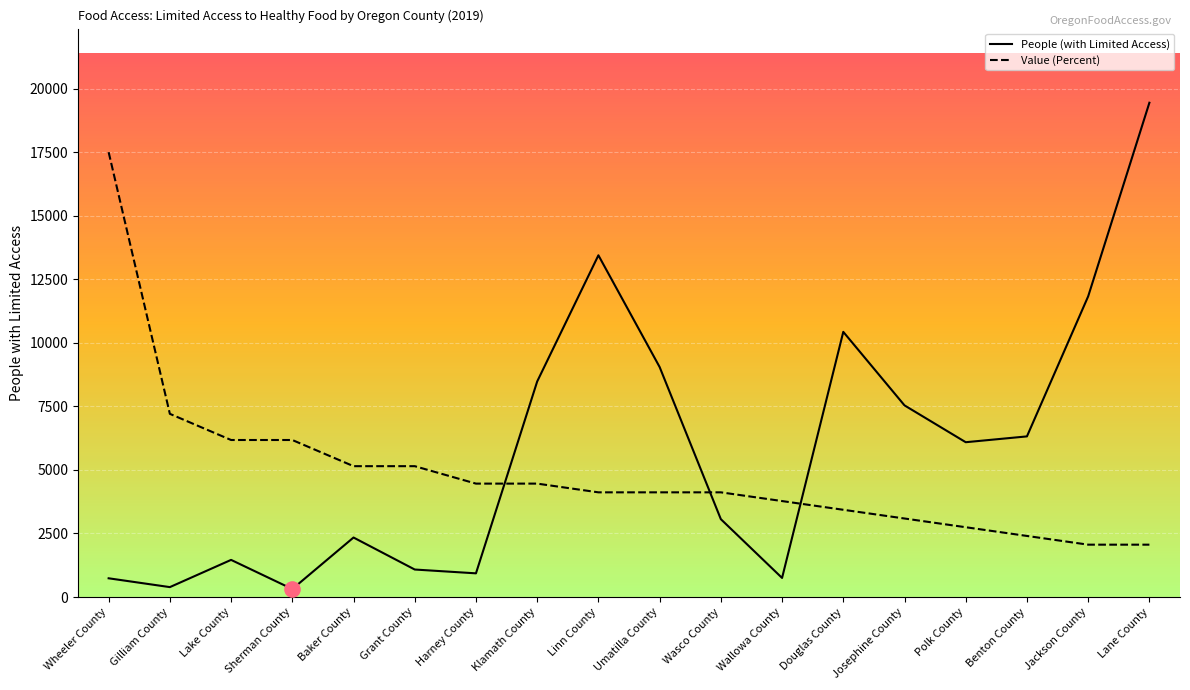

Which series has the largest Y range (max minus min)?

People (with Limited Access)